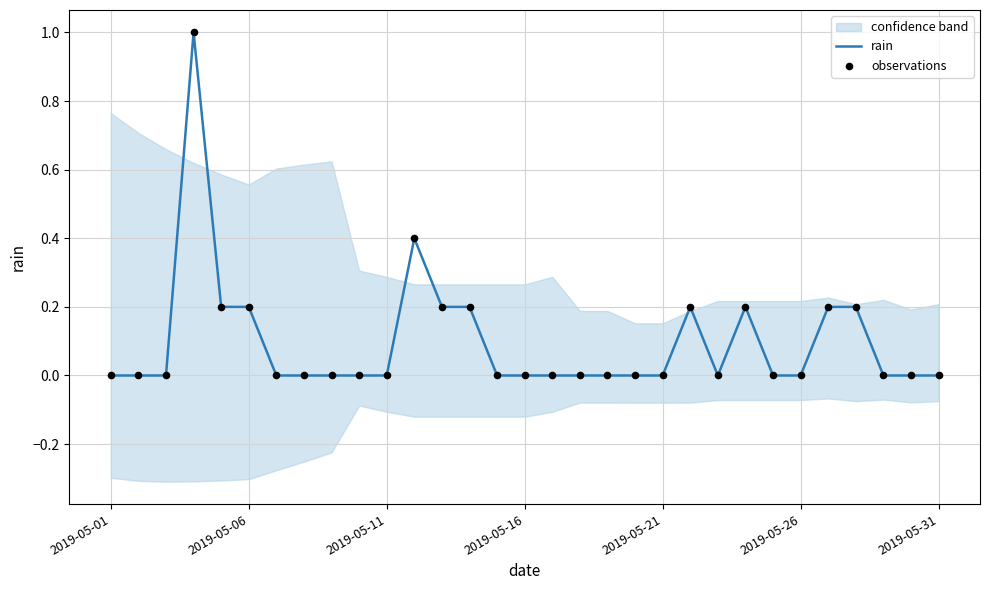

Which series has the widest spread of Y values?

rain